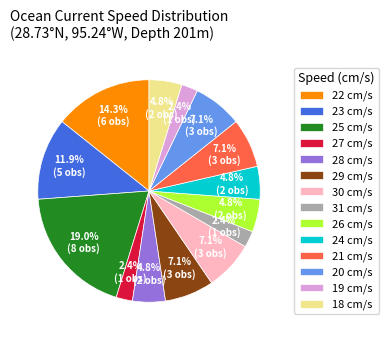

What is the largest slice in the pie chart?

25 cm/s